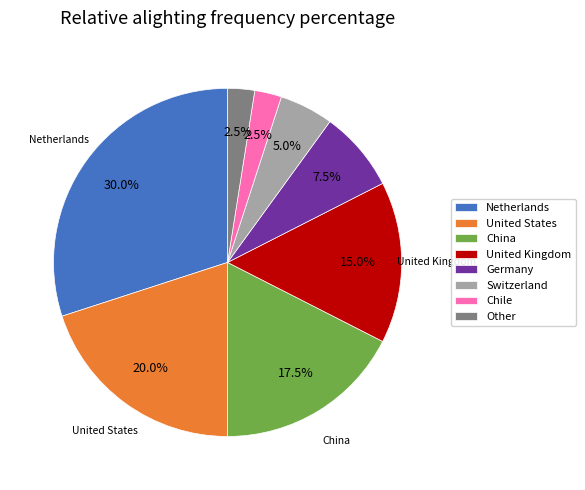

What percentage is NOT represented by Chile?

97.5%